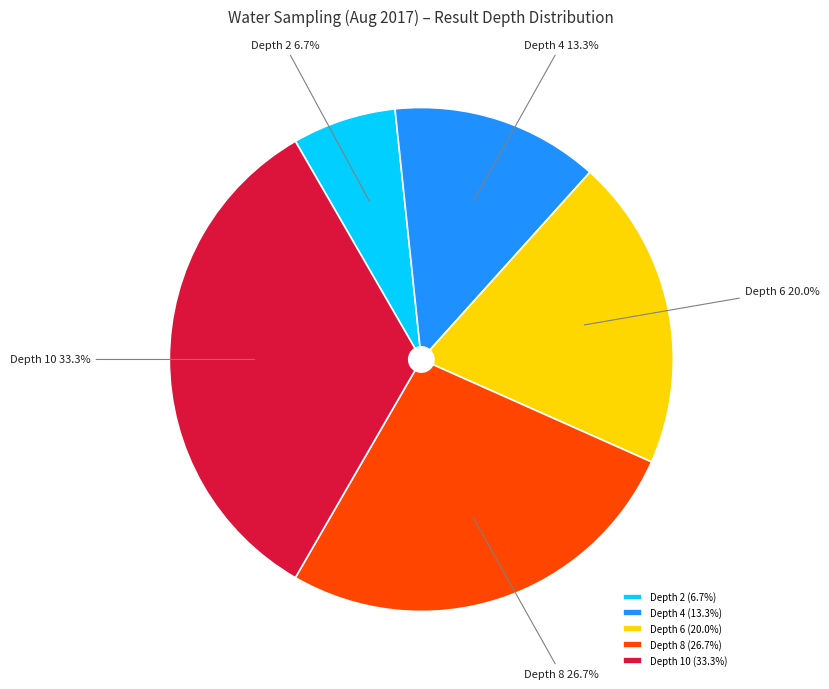

How many segments does this pie chart have?

5